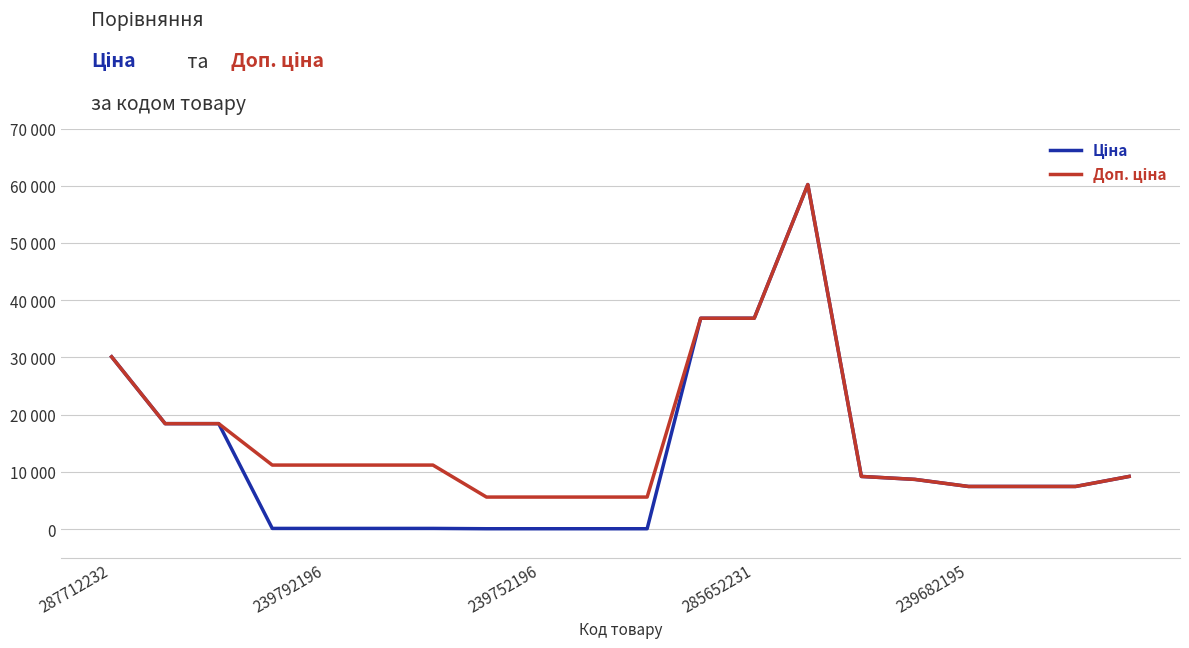

True or false: Доп. ціна and Ціна intersect in this chart.

False